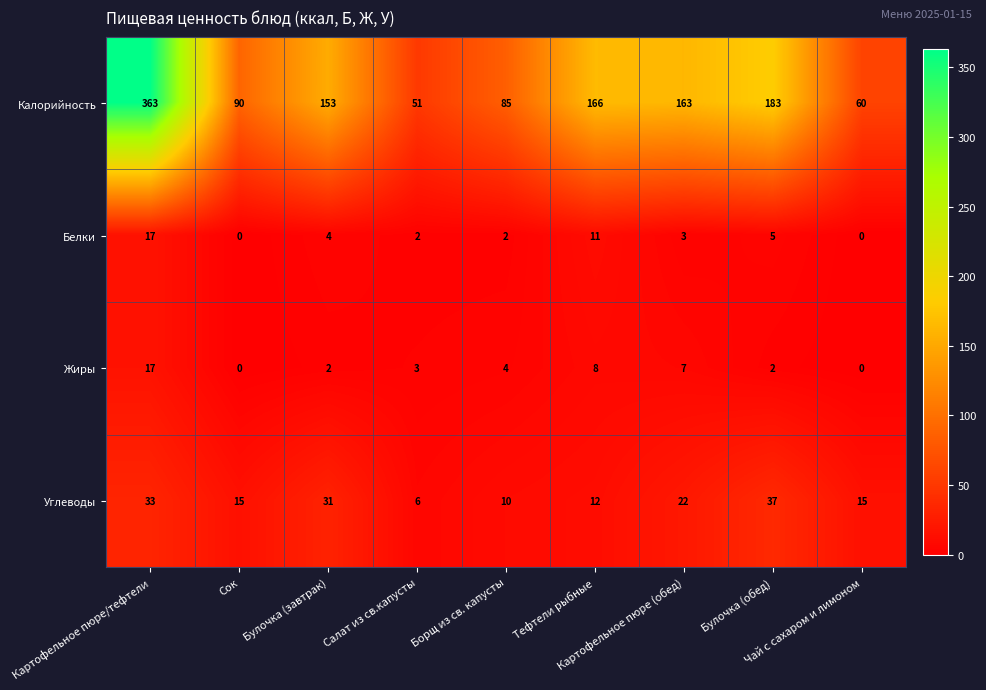

What is the average value of the Жиры series?

5